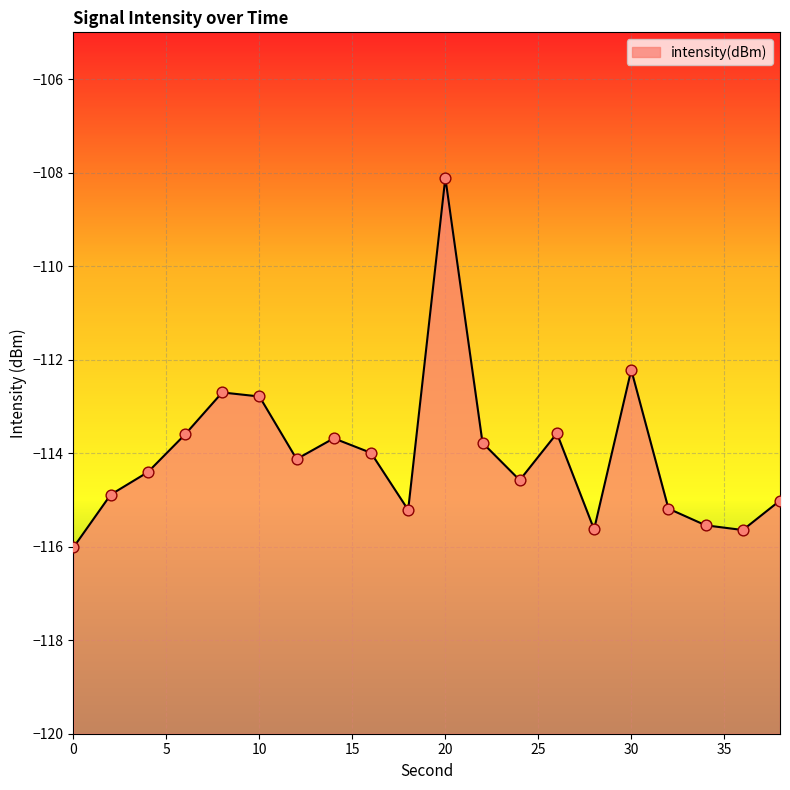

What is the change in value from 20 to 24?

-6.5